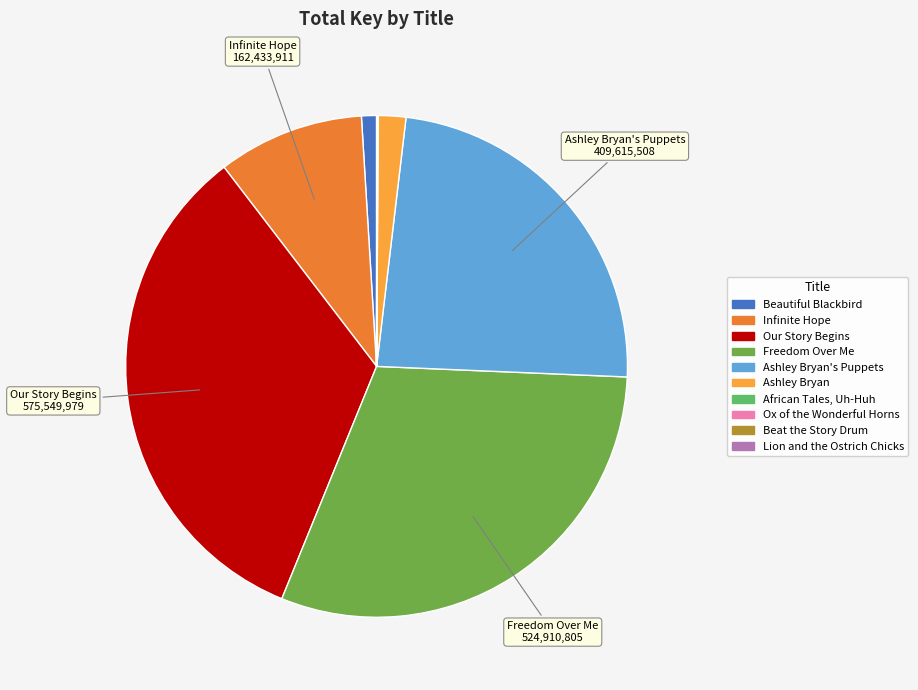

Does any single category account for the majority?

No